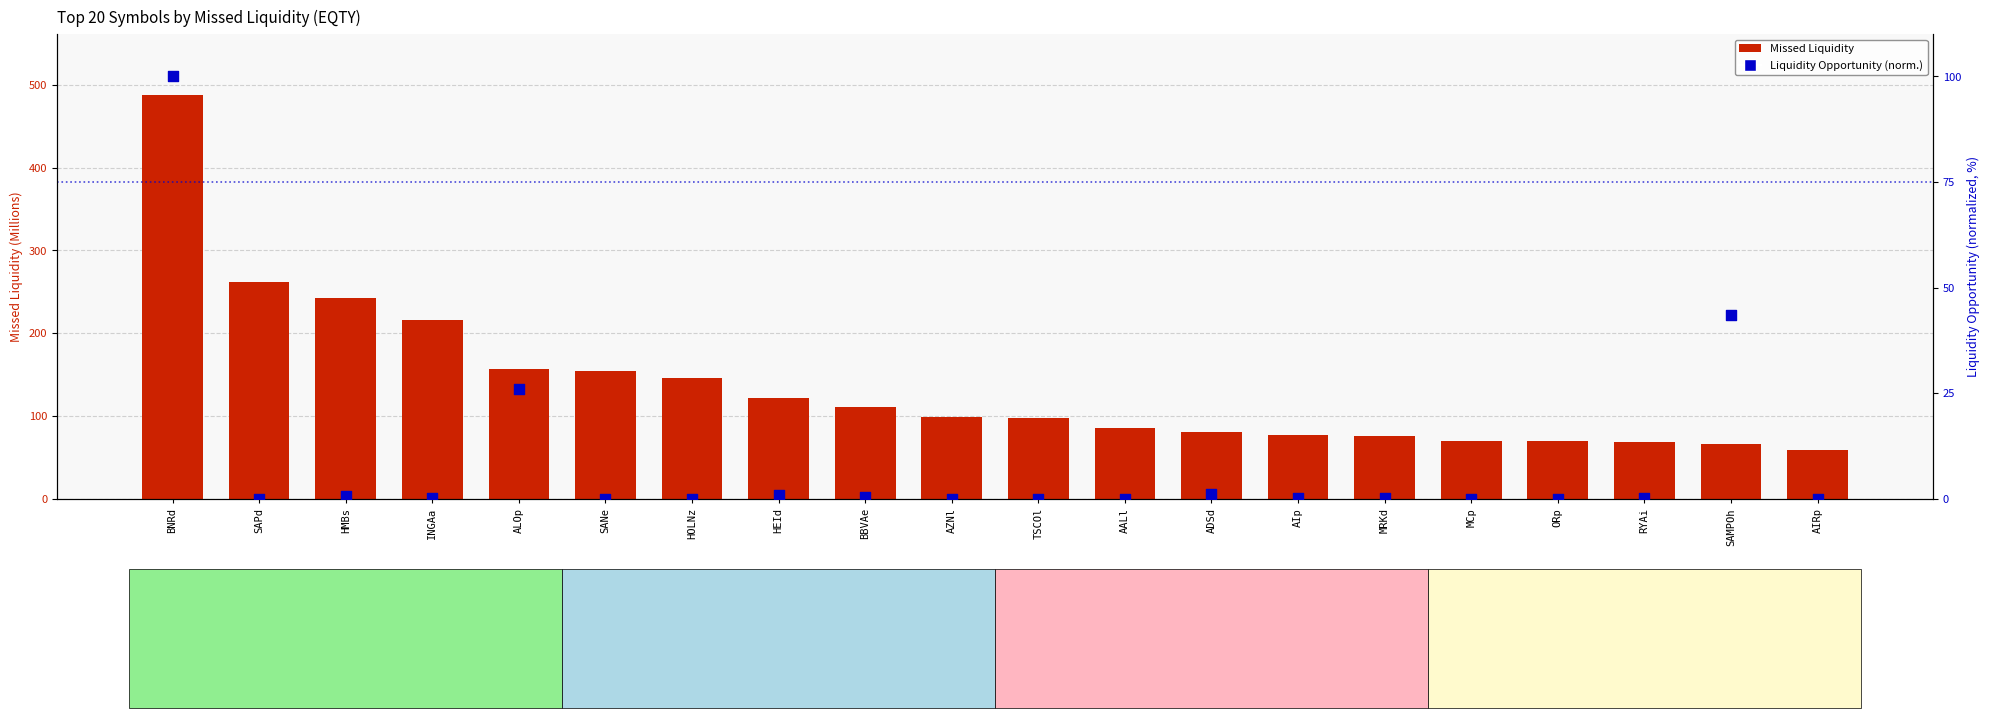

Which series contains the lowest Y value?

Liquidity Opportunity (normalized)